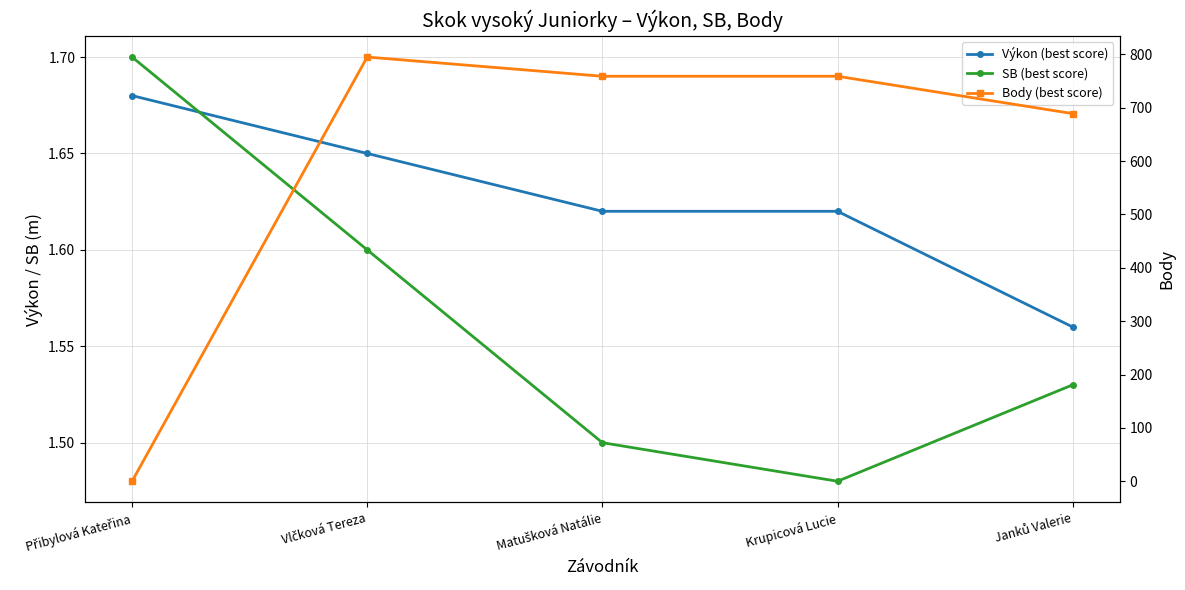

What are all the series names shown in the legend?

Výkon (best score), SB (best score), Body (best score)